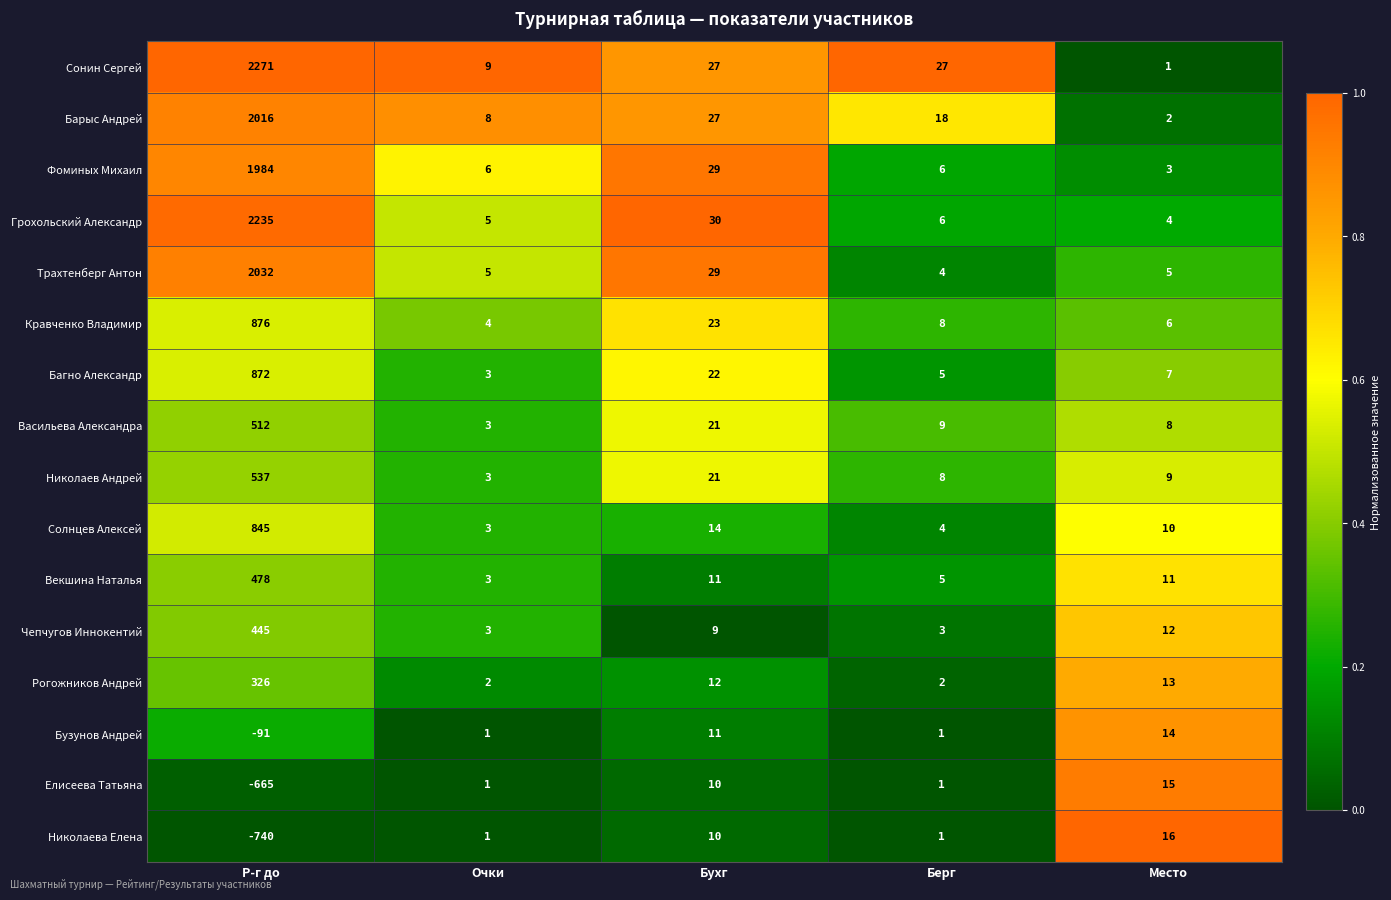

Rank the series by their maximum value, from highest to lowest.

Сонин Сергей, Грохольский Александр, Трахтенберг Антон, Барыс Андрей, Фоминых Михаил, Кравченко Владимир, Багно Александр, Солнцев Алексей, Николаев Андрей, Васильева Александра, Векшина Наталья, Чепчугов Иннокентий, Рогожников Андрей, Николаева Елена, Елисеева Татьяна, Бузунов Андрей